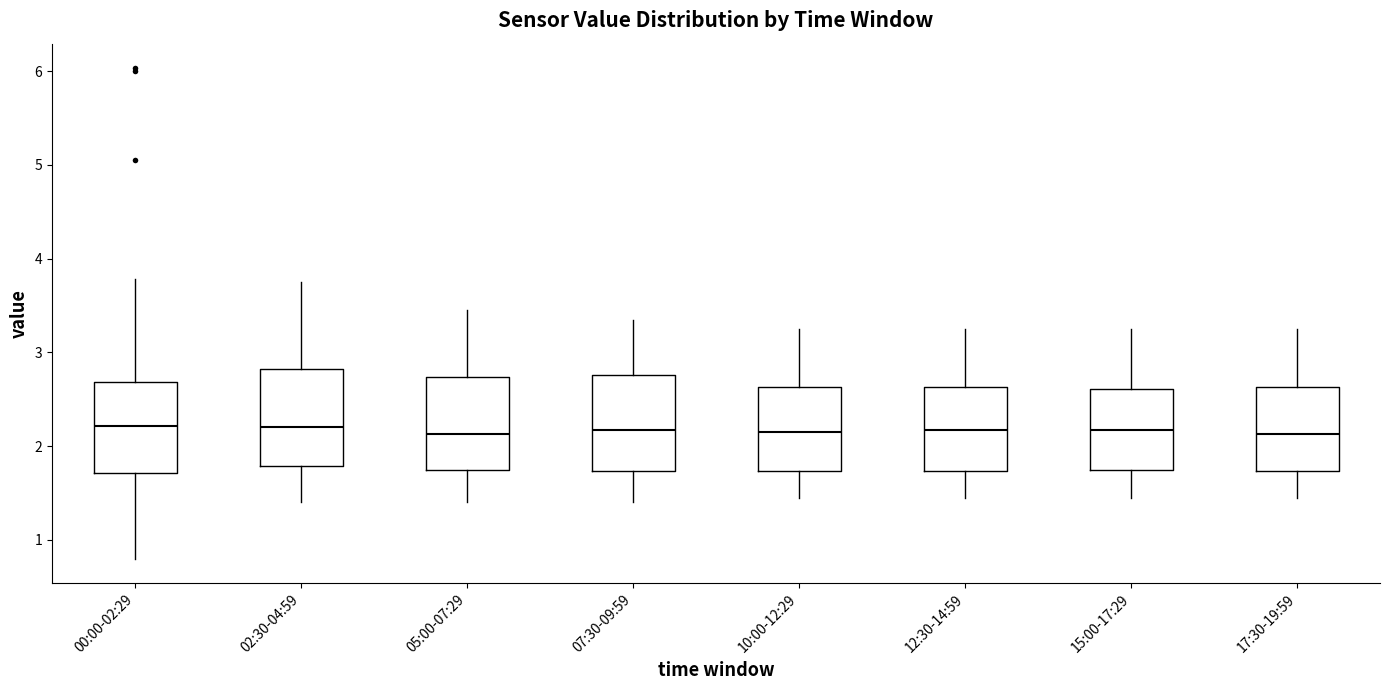

Reading left to right, transcribe this box plot: for each box, give where its median line is, the range the box spans, and where its two whiskers end, as read against the y-axis. The values are not printed on the chart, so give them approximately, as read against the axis.

00:00-02:29: median 2.2, box 1.7 to 2.7, whiskers 0.8 to 3.8
02:30-04:59: median 2.2, box 1.8 to 2.8, whiskers 1.4 to 3.8
05:00-07:29: median 2.1, box 1.8 to 2.7, whiskers 1.4 to 3.5
07:30-09:59: median 2.2, box 1.7 to 2.8, whiskers 1.4 to 3.4
10:00-12:29: median 2.2, box 1.7 to 2.6, whiskers 1.5 to 3.3
12:30-14:59: median 2.2, box 1.7 to 2.6, whiskers 1.5 to 3.3
15:00-17:29: median 2.2, box 1.8 to 2.6, whiskers 1.5 to 3.3
17:30-19:59: median 2.1, box 1.7 to 2.6, whiskers 1.5 to 3.3